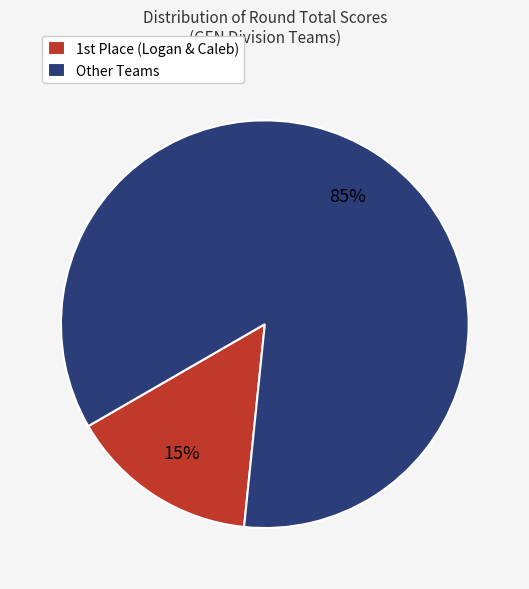

To the nearest percent, what is the difference between the largest and smallest slice percentages?

70%